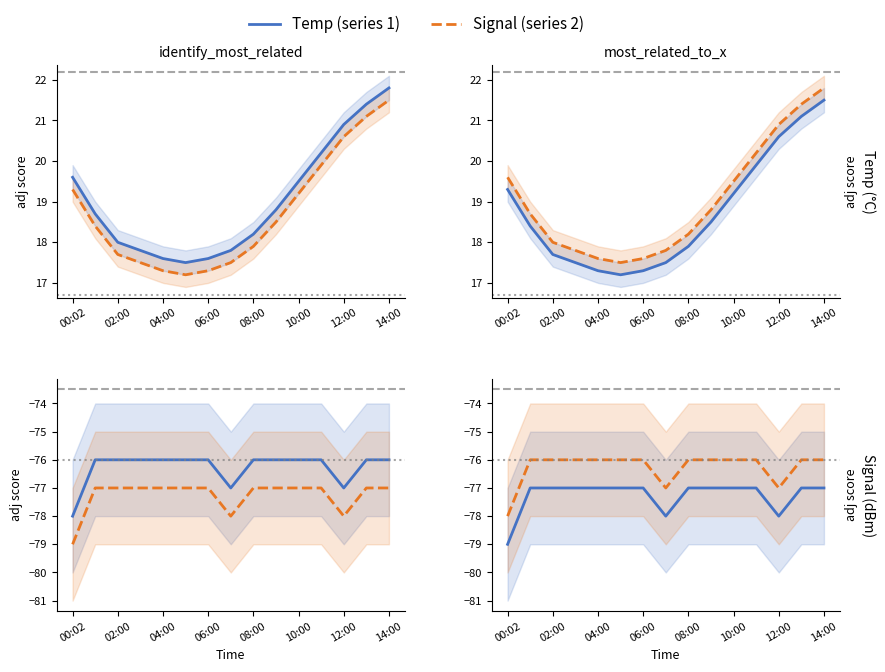

What is the value of the Temp point at the 5th from the left?

-77